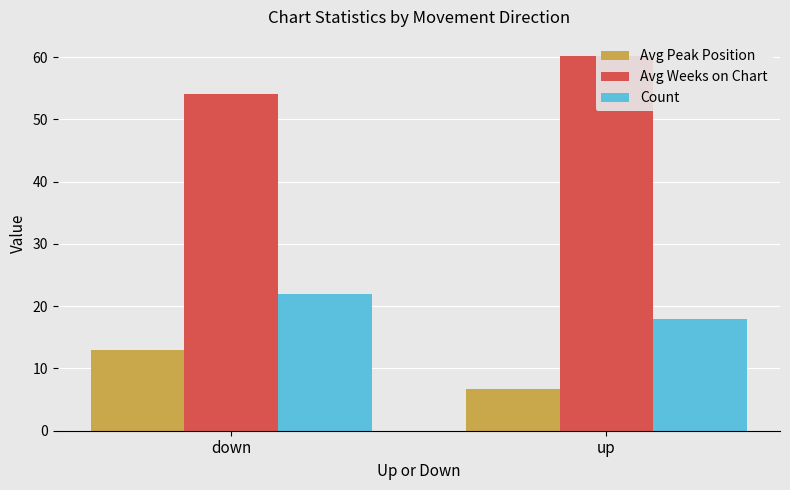

What is the maximum value for Count?

22.0